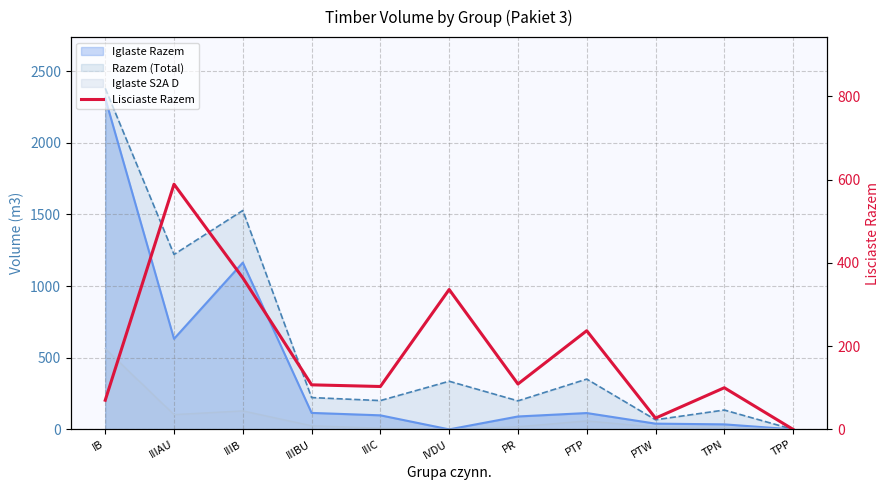

What is the sum of the values at IIIC and IIIAU?

692